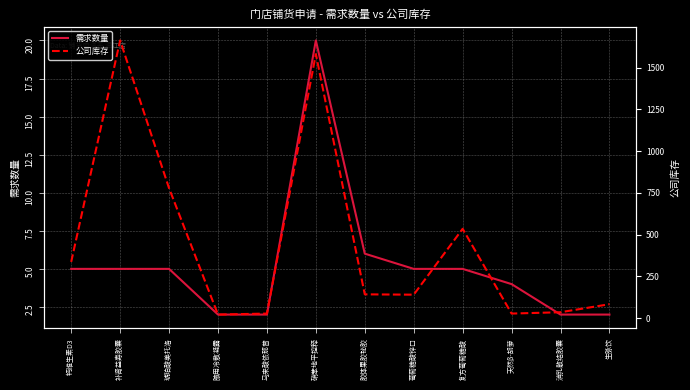

At which label is 公司库存 closest to 842?

琥珀酸美托洛